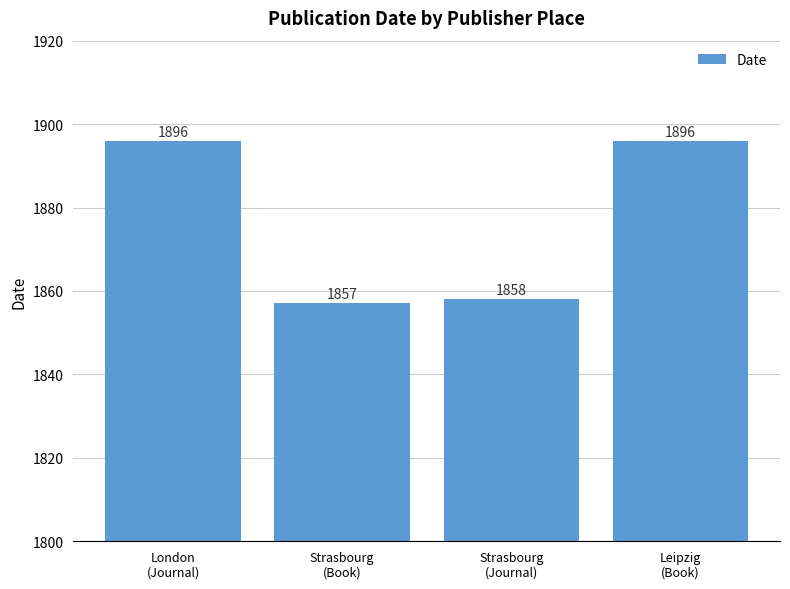

What is the approximate value at Strasbourg
(Book), to the nearest 5?

1855